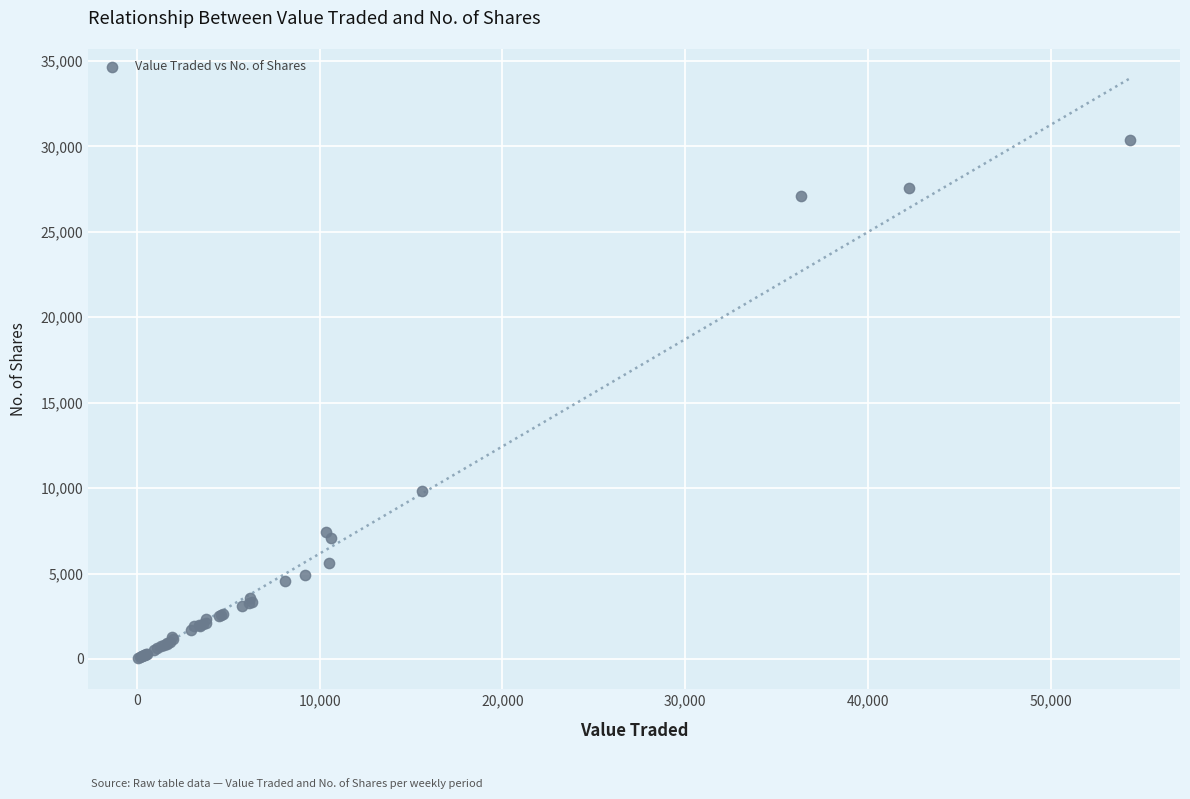

What Y value in the scatter plot is closest to 15210?

9823